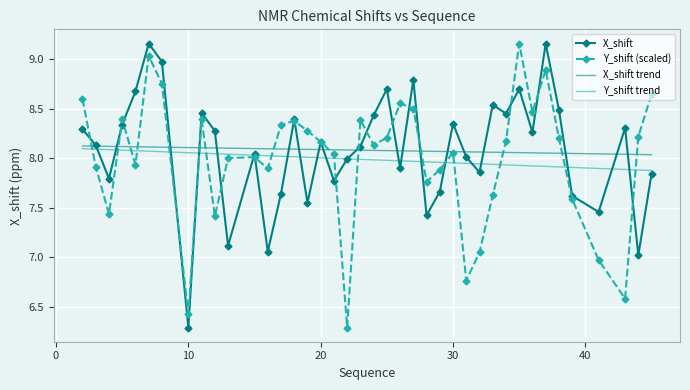

In Y_shift (scaled), how many points are lower than both neighbors (excluding endpoints)?

11